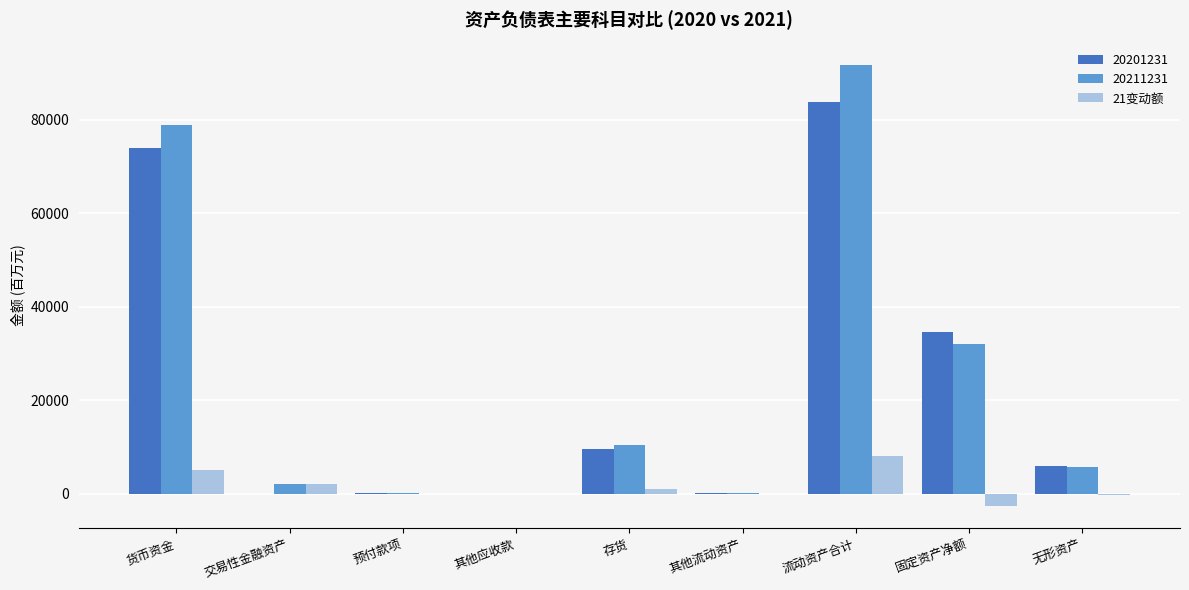

The 20211231 series shows 14765.9 at 存货. True or false?

False